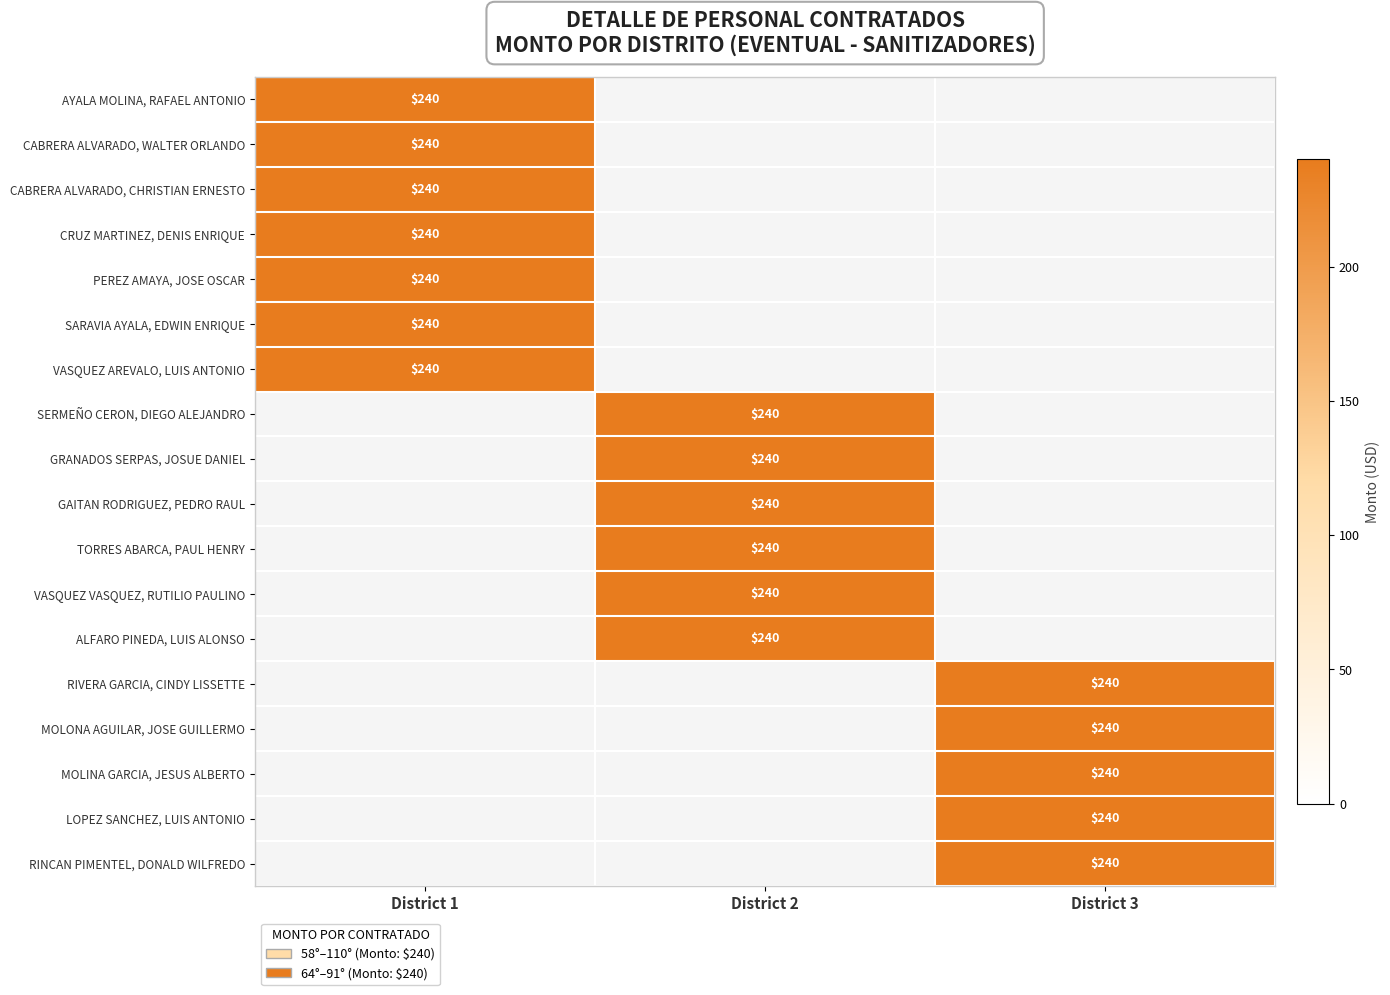

True or false: 1 has a value of 136 at SARAVIA AYALA, EDWIN ENRIQUE.

False